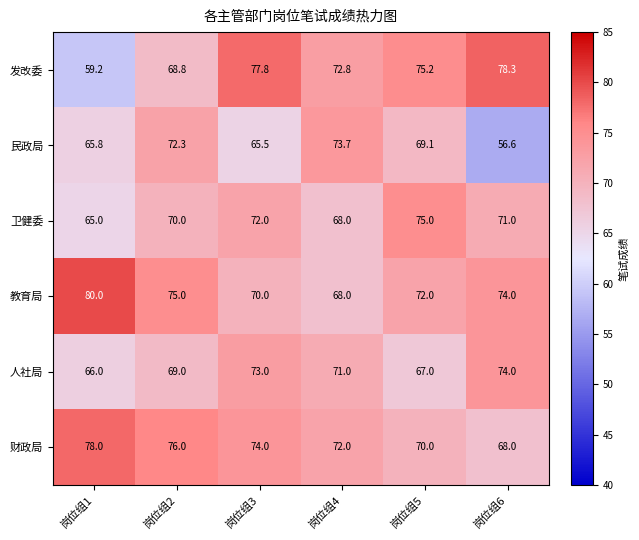

Which label corresponds to the smallest value in the chart?

岗位组6